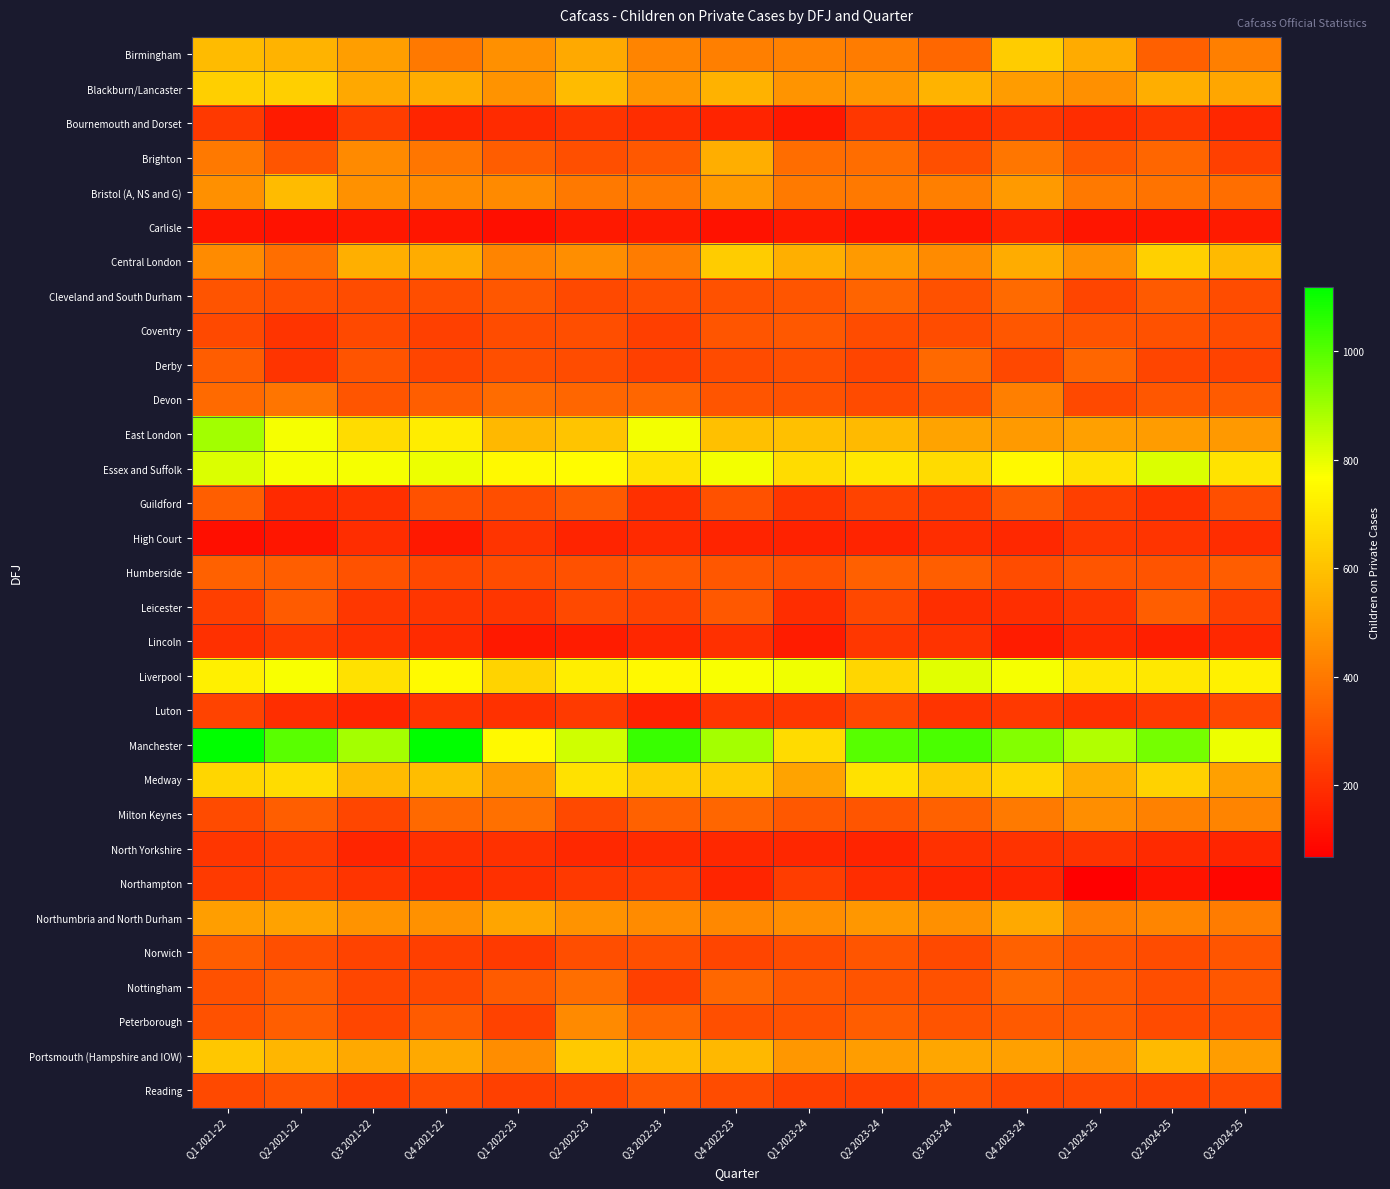

At which category is the sum across all series the highest?

Q1 2021-22